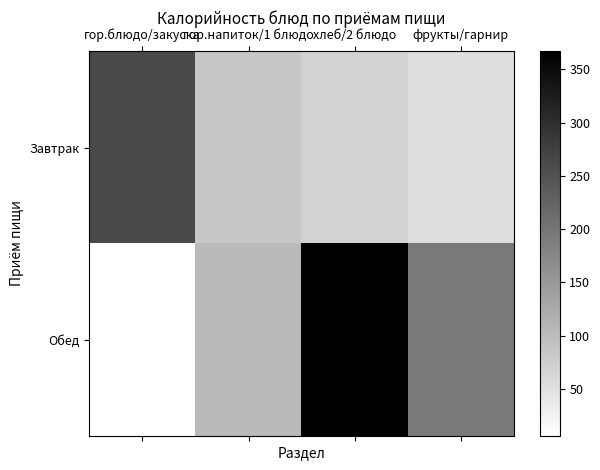

What is the minimum value shown in the chart?

6.2